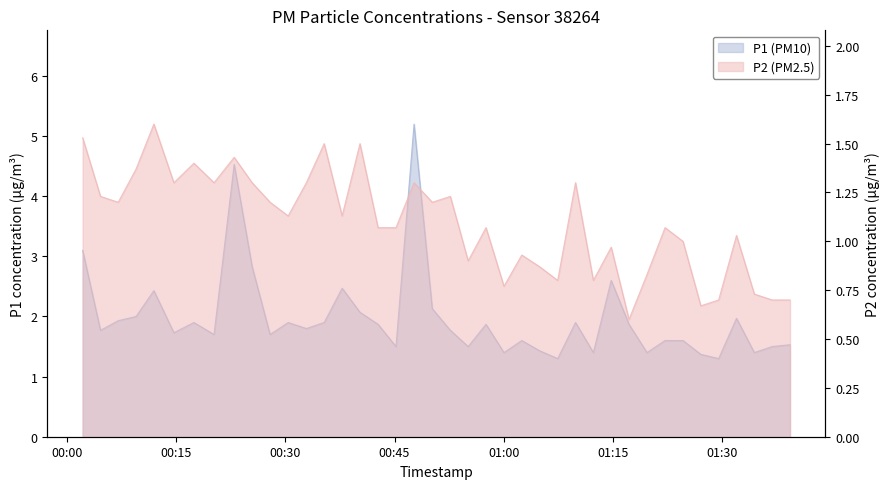

What is the approximate value of P1 at 2023-01-05T01:36:53?

1.5